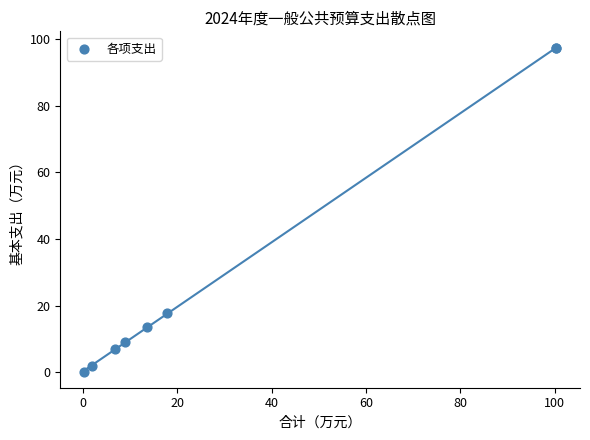

What Y value in the scatter plot is closest to 48?

17.7